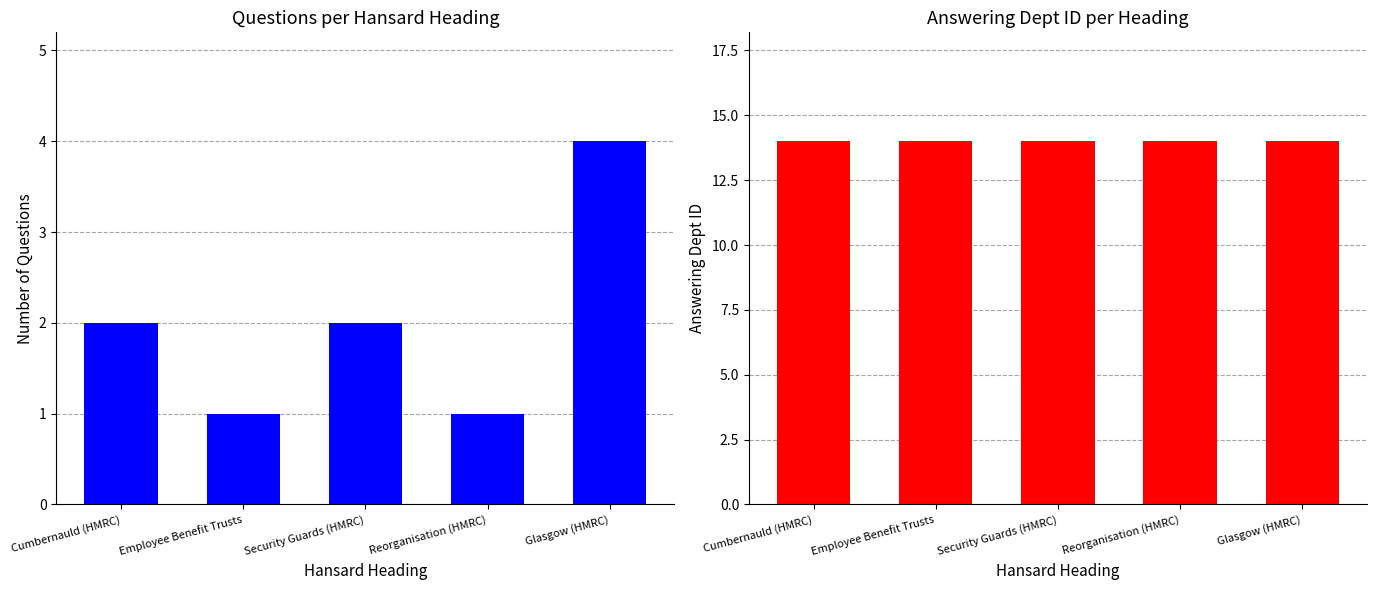

Which series has the largest total across all categories?

Answering Dept ID